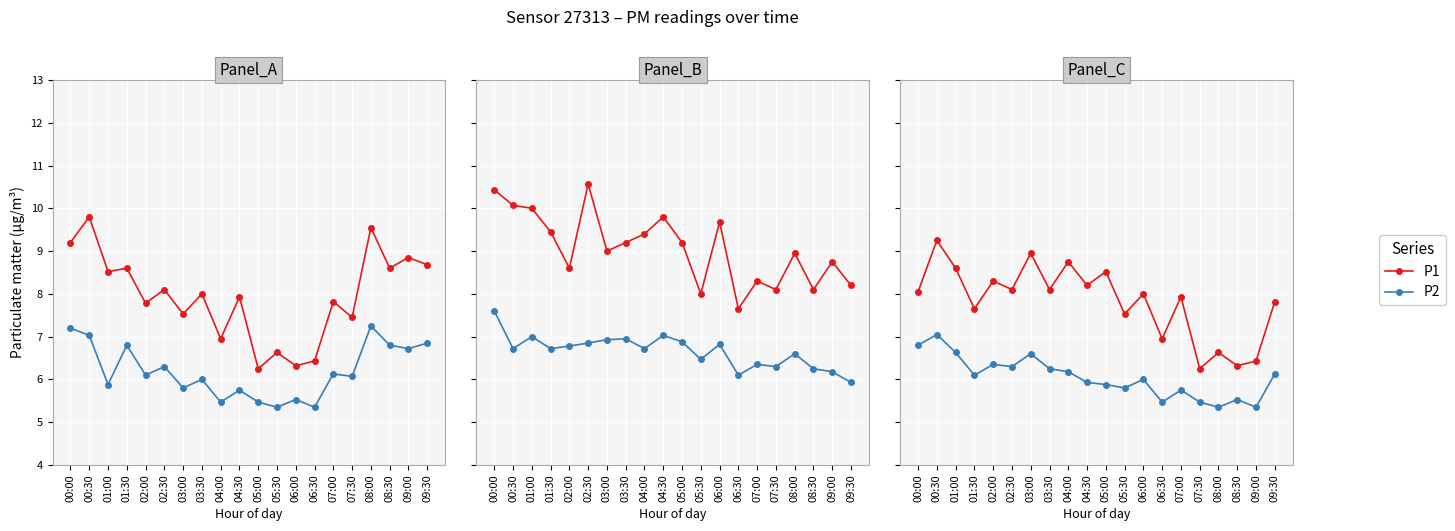

What is the smallest value displayed?

5.3